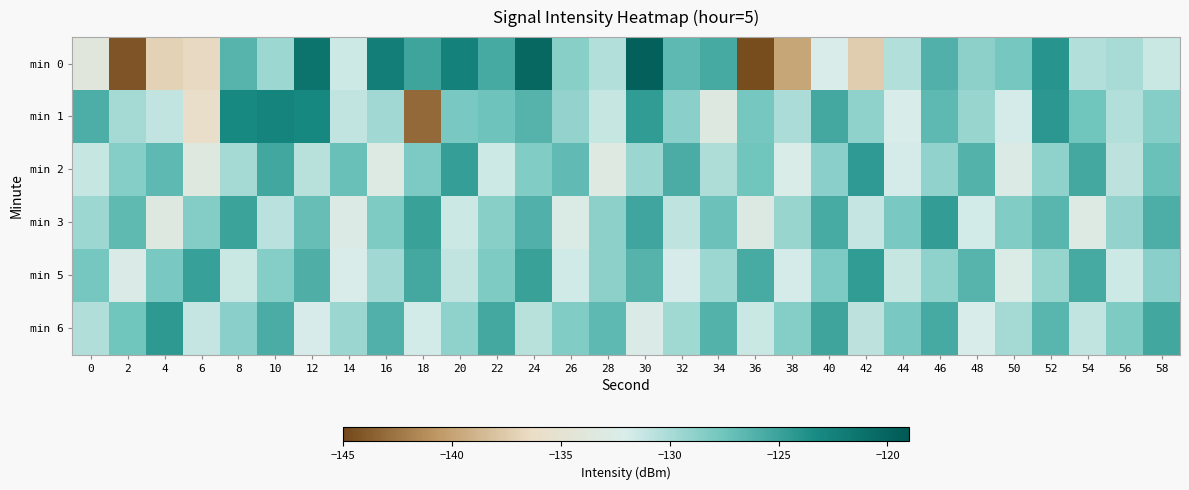

Between 10 and 14, which series saw the biggest shift?

min 1